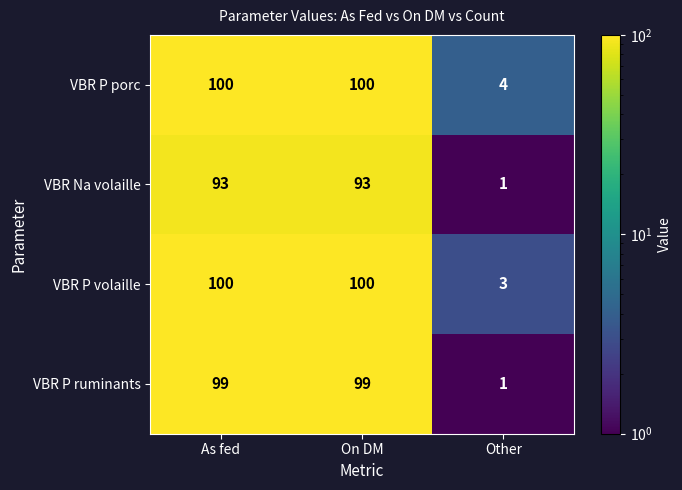

Reading left to right, transcribe all the data shown in this chart.

VBR P porc: 100	100	4
VBR Na volaille: 93	93	1
VBR P volaille: 100	100	3
VBR P ruminants: 99	99	1